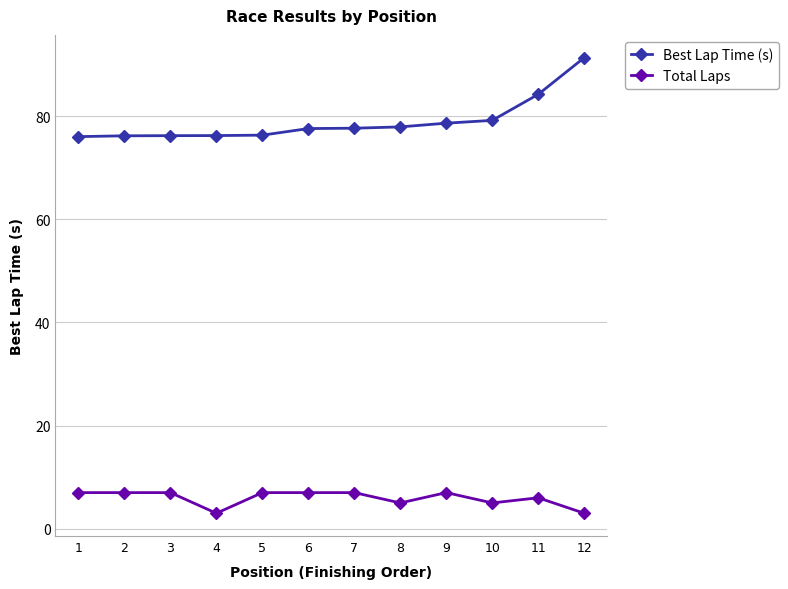

True or false: Best Lap Time (s) and Total Laps intersect in this chart.

False